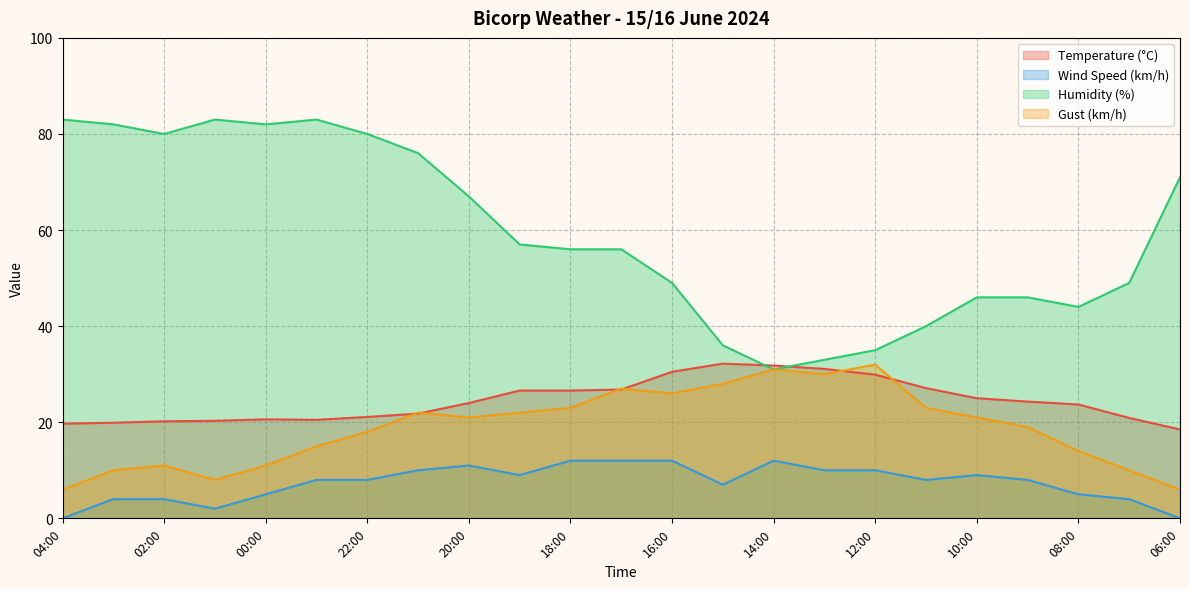

Rank the categories by Humidity (%) value from lowest to highest.

14:00, 13:00, 12:00, 15:00, 11:00, 08:00, 10:00, 09:00, 16:00, 07:00, 18:00, 17:00, 19:00, 20:00, 06:00, 21:00, 02:00, 22:00, 03:00, 00:00, 04:00, 01:00, 23:00